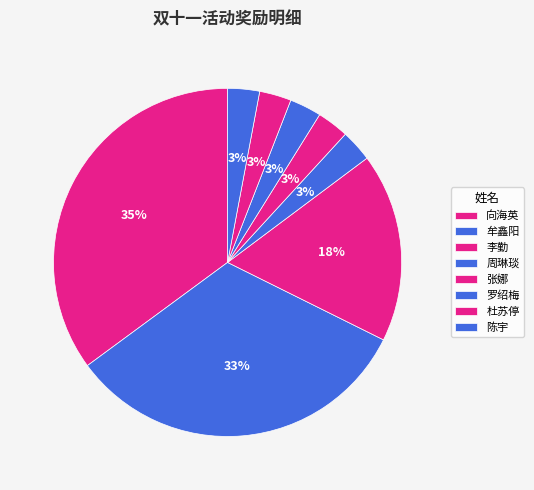

To the nearest percent, what is the difference between the largest and smallest slice percentages?

32%